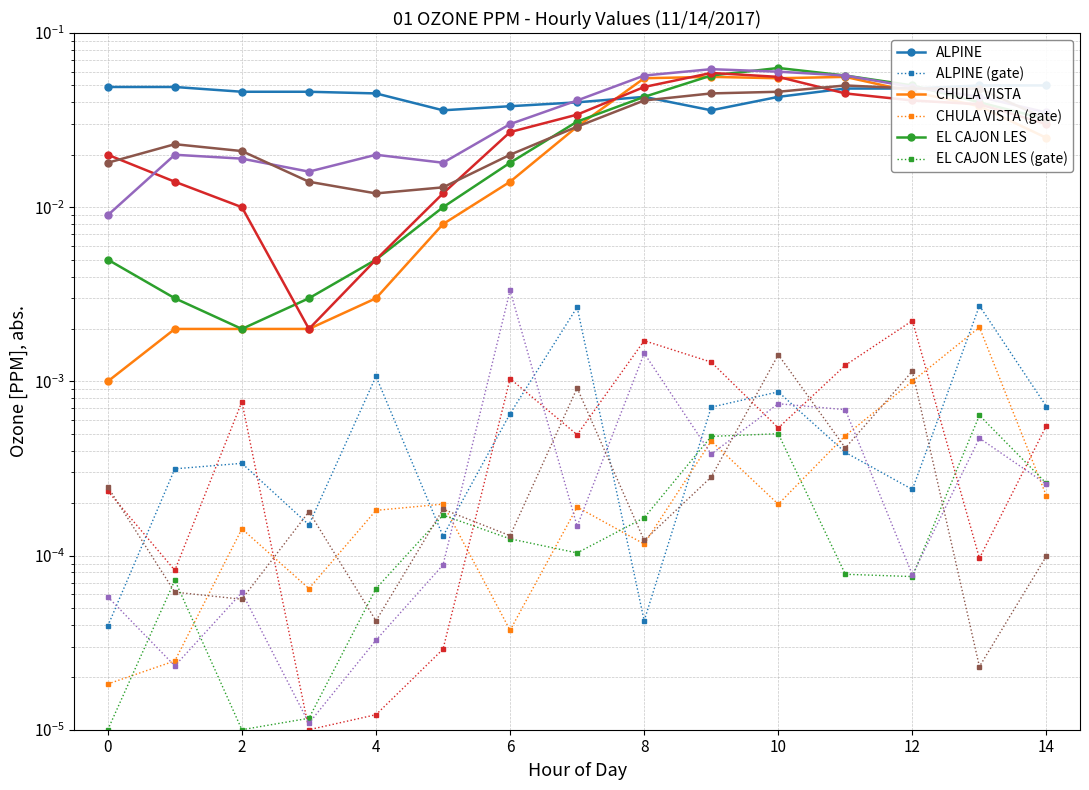

Which series has the largest range (max minus min)?

EL CAJON LES